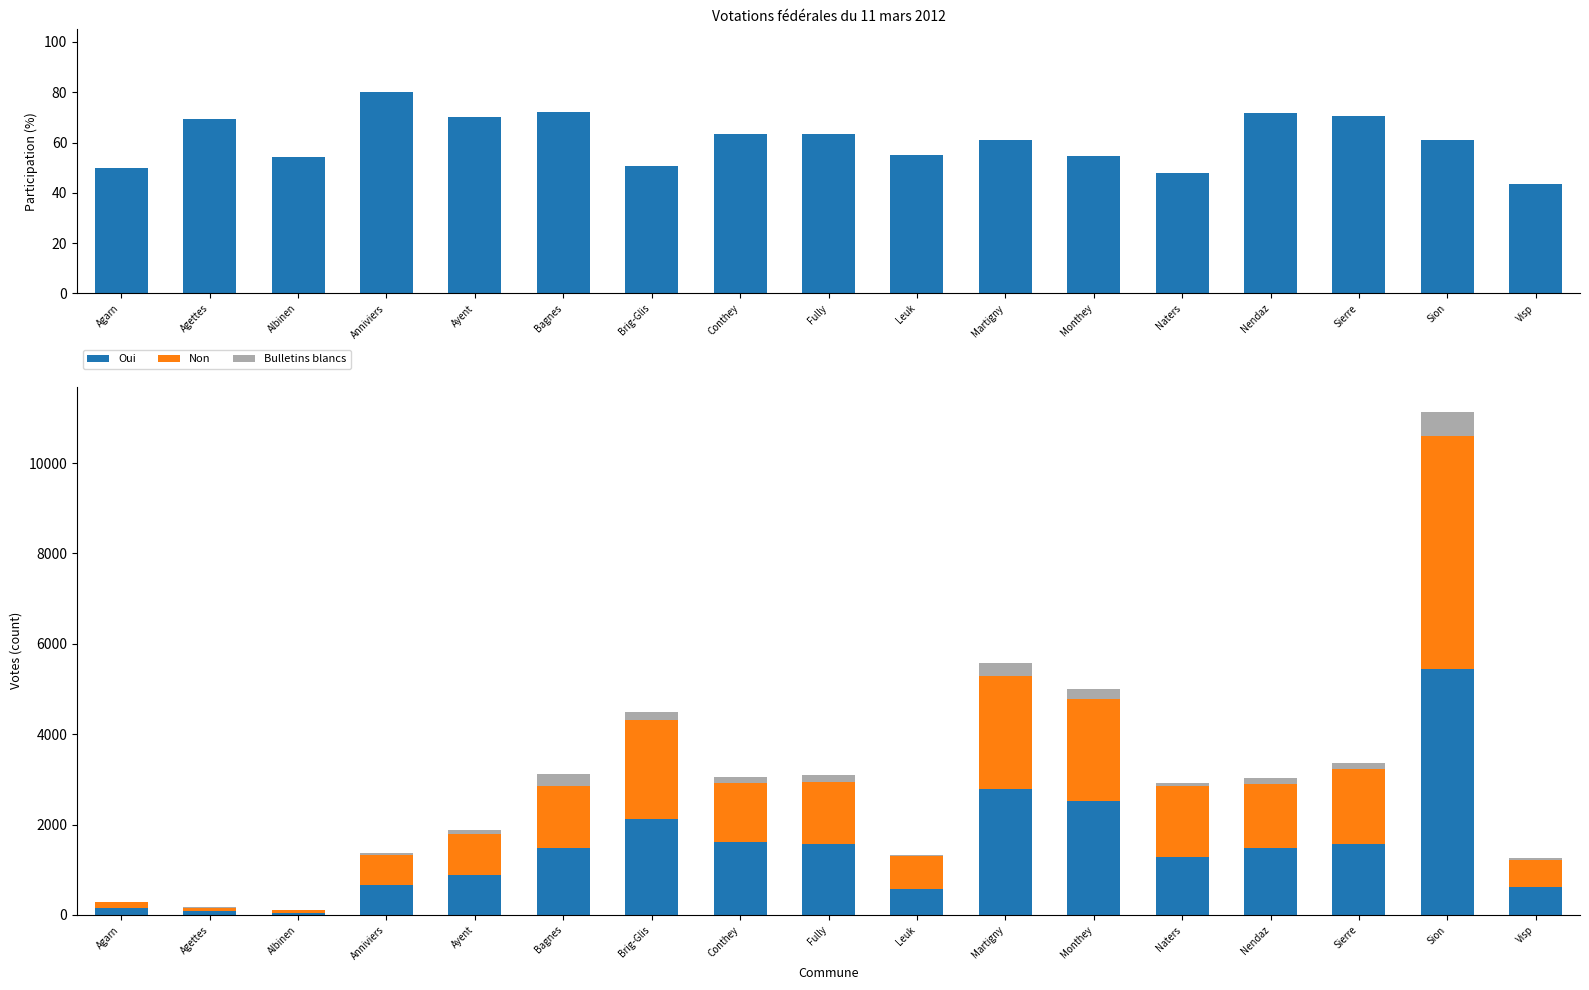

Where does the Bulletins blancs series first go above 121?

Bagnes